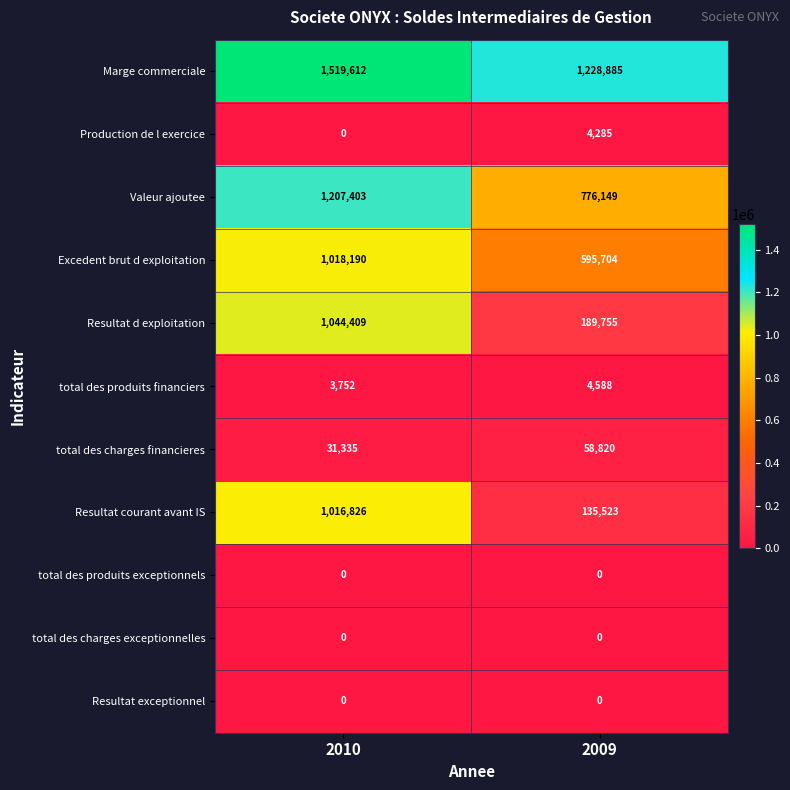

Which series has the largest total across all categories?

Marge commerciale